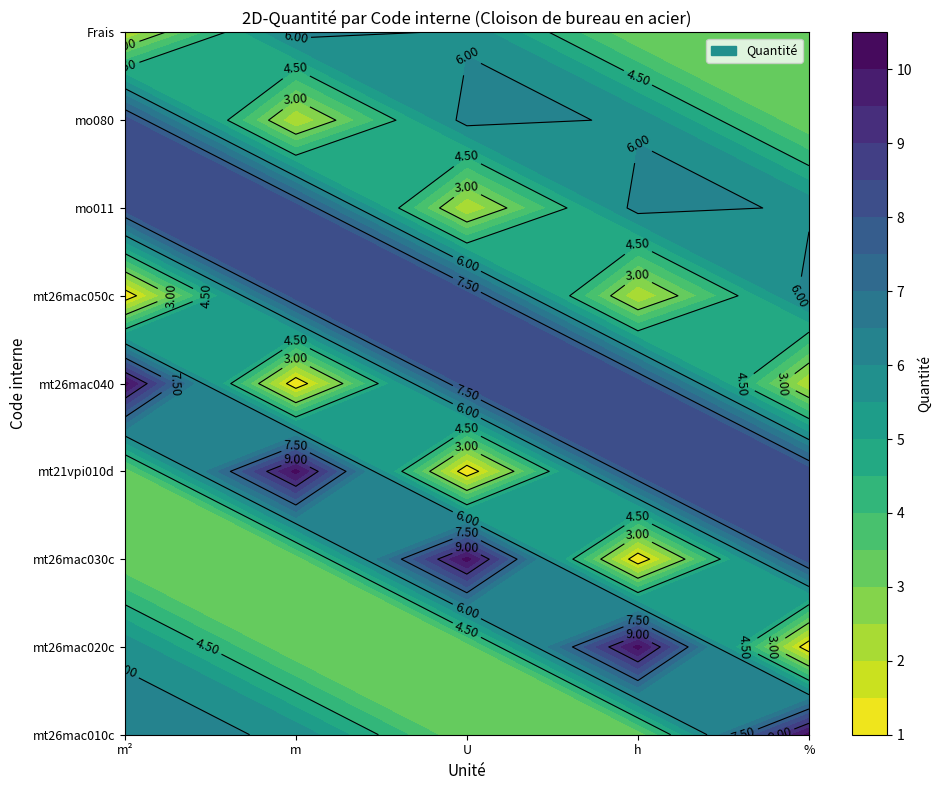

Which series has the largest total across all categories?

mt26mac010c